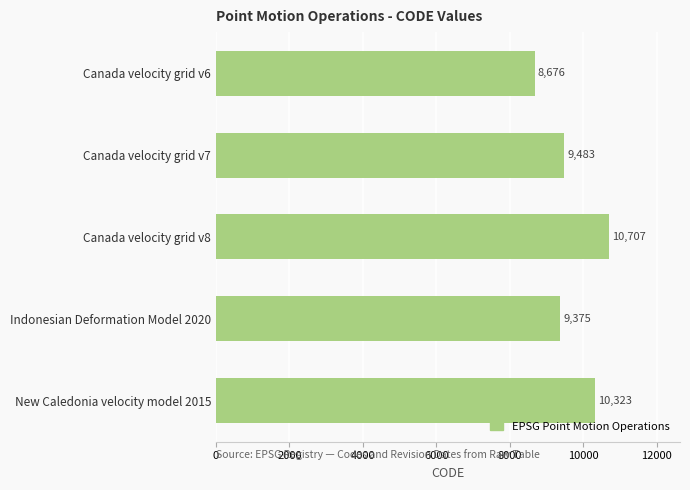

What is the change in value from Canada velocity grid v6 to Canada velocity grid v7?

+807